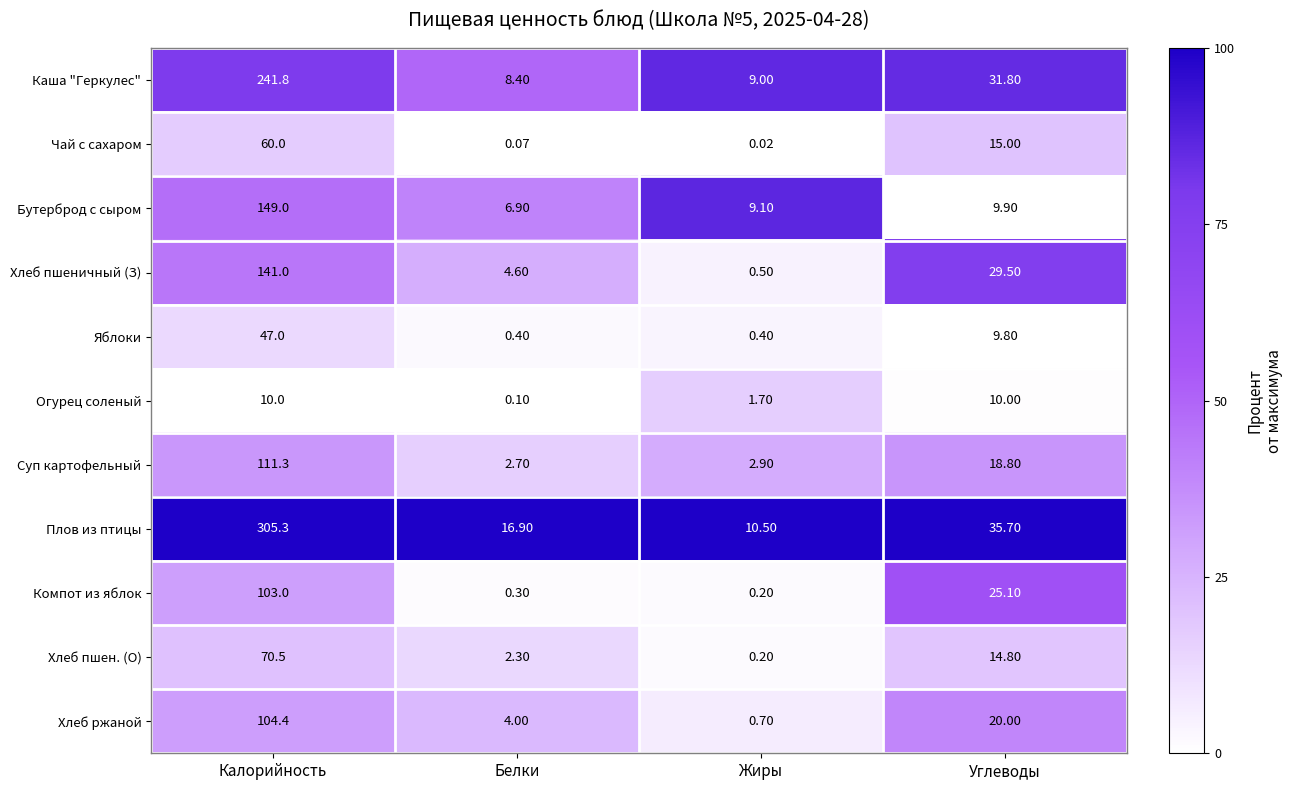

At which label does Плов из птицы reach its peak?

Калорийность